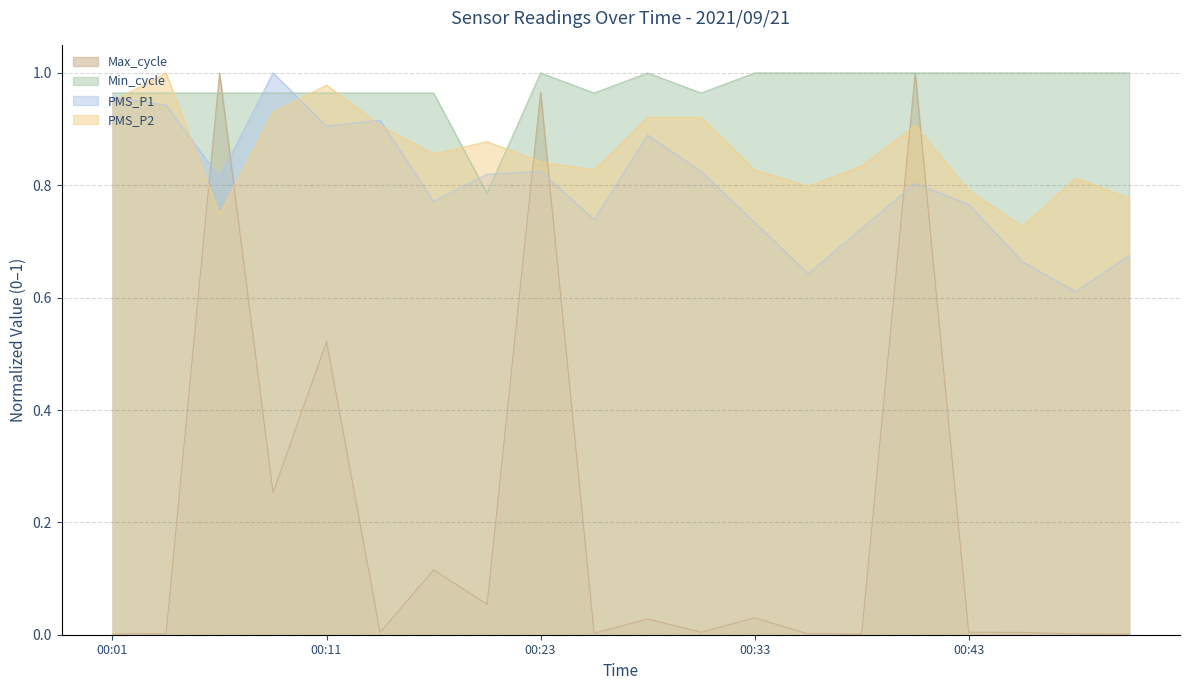

How many Min_cycle values are between 0 and 1?

20